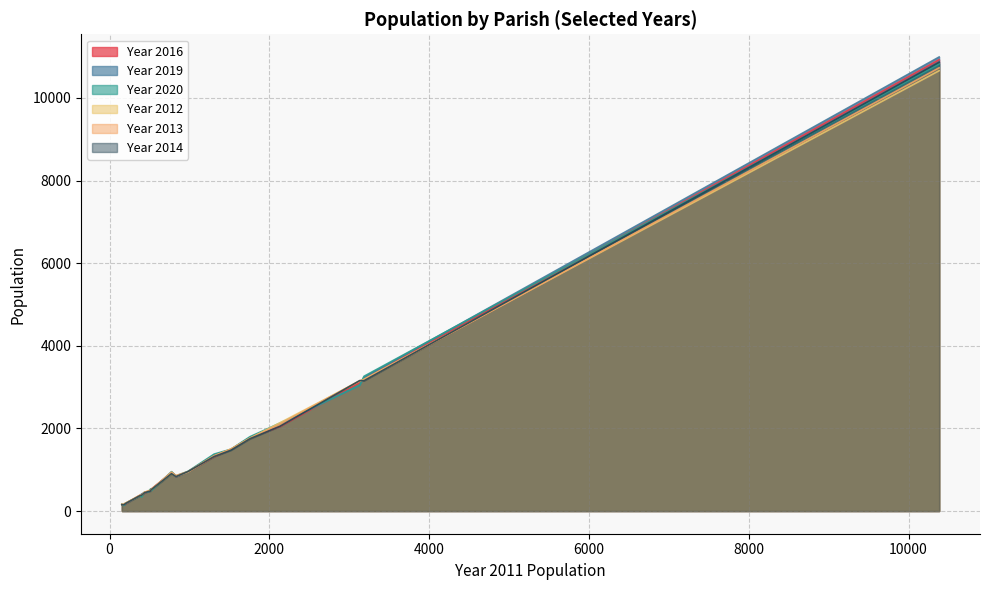

Reading right to left, transcribe all the data shown in this chart.

Year 2016: 373=372	982=947	831=834	2132=2042	198=173	1518=1493	10382=10927	403=404	518=527	1757=1775	3131=3114	154=161	191=169	1308=1313	173=143	775=925	3184=3192	437=432	484=479	514=485
Year 2019: 373=363	982=945	831=835	2132=2112	198=179	1518=1485	10382=10992	403=415	518=508	1757=1775	3131=3043	154=160	191=151	1308=1358	173=148	775=934	3184=3233	437=448	484=460	514=532
Year 2020: 373=364	982=961	831=852	2132=2128	198=188	1518=1496	10382=10824	403=341	518=484	1757=1799	3131=3046	154=167	191=159	1308=1378	173=133	775=953	3184=3262	437=458	484=468	514=529
Year 2012: 373=370	982=944	831=841	2132=2136	198=186	1518=1501	10382=10660	403=390	518=522	1757=1763	3131=3146	154=158	191=186	1308=1327	173=161	775=903	3184=3190	437=451	484=490	514=506
Year 2013: 373=377	982=954	831=859	2132=2104	198=185	1518=1496	10382=10730	403=393	518=514	1757=1762	3131=3155	154=161	191=180	1308=1339	173=157	775=943	3184=3166	437=456	484=482	514=491
Year 2014: 373=365	982=956	831=833	2132=2051	198=179	1518=1472	10382=10866	403=385	518=511	1757=1750	3131=3158	154=151	191=167	1308=1318	173=151	775=903	3184=3154	437=443	484=471	514=485